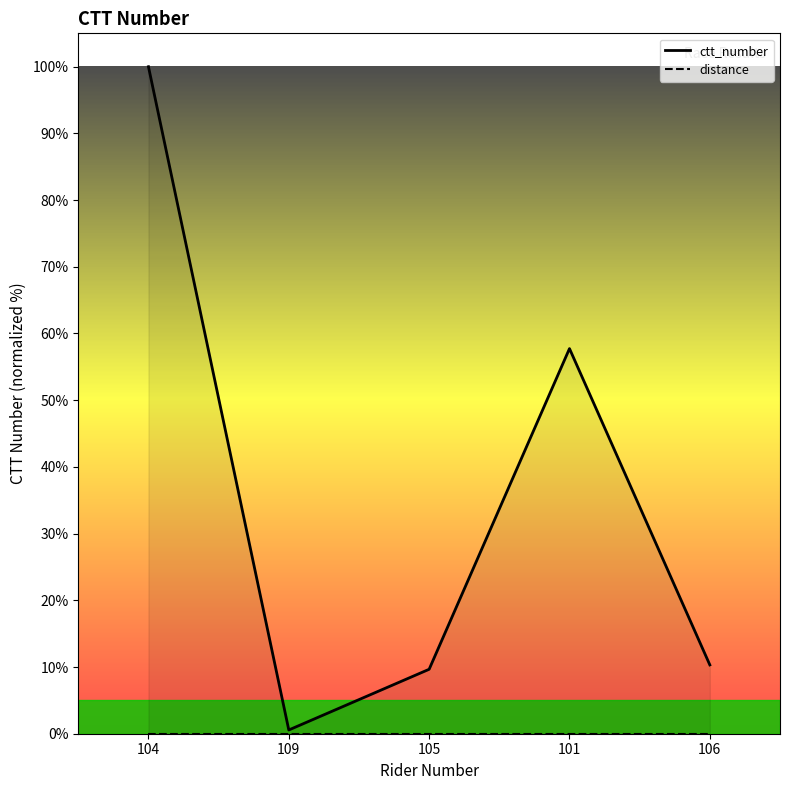

How many series are shown in this chart?

2